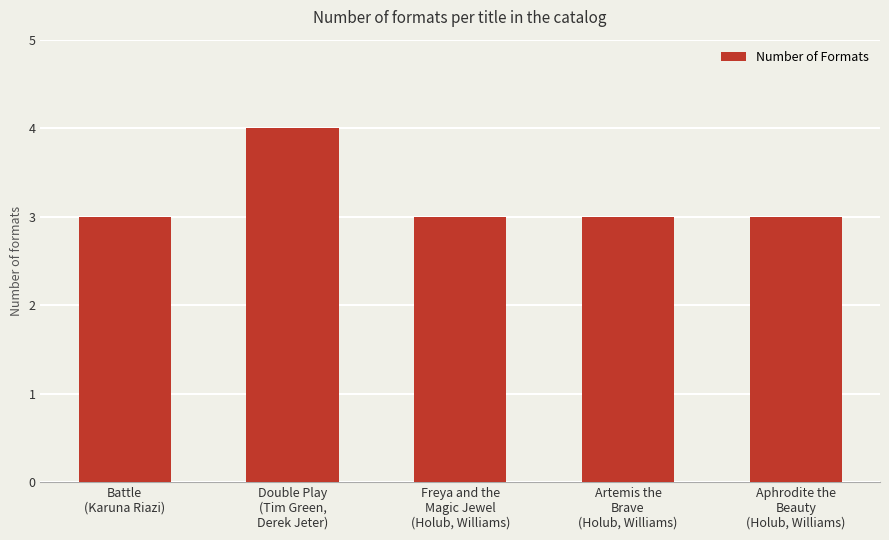

The value at Aphrodite the
Beauty
(Holub, Williams) is 3. True or false?

True